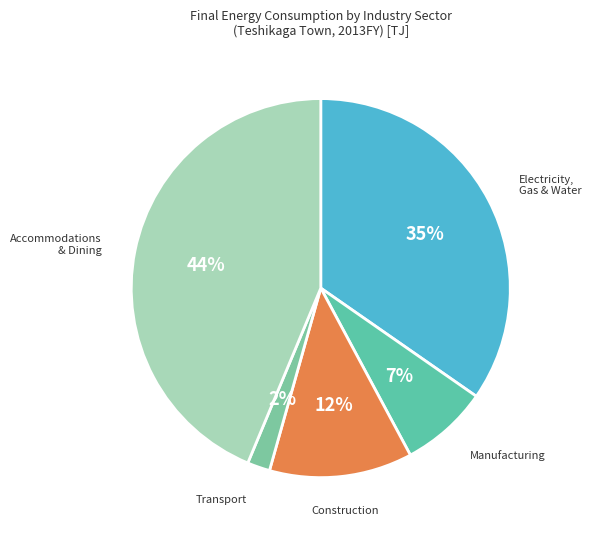

Between Construction and Electricity, Gas & Water, which is larger?

Electricity, Gas & Water